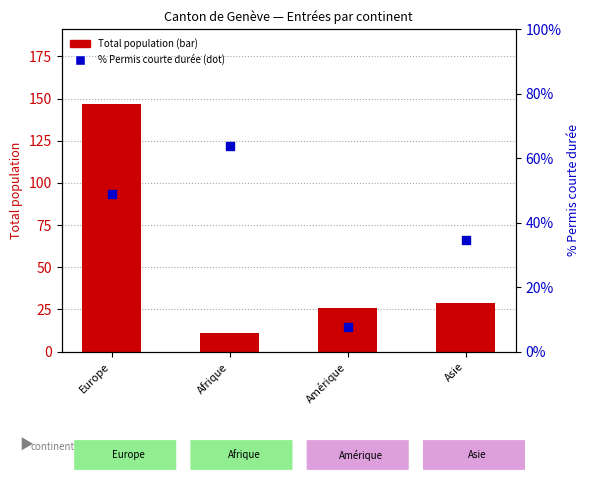

Which series contains the lowest Y value?

% Permis courte durée